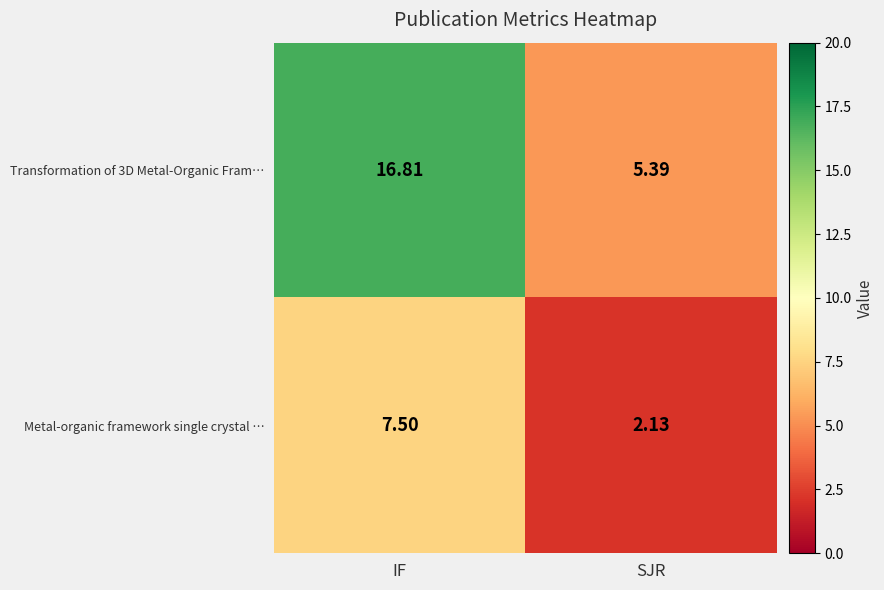

At which category is the sum across all series the highest?

IF